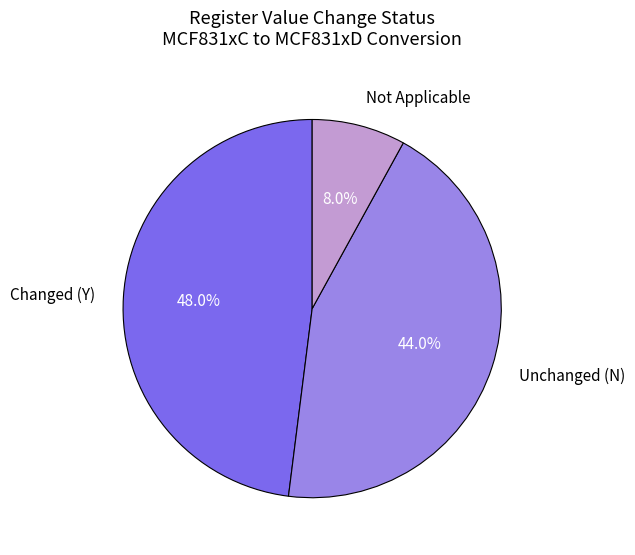

What is the largest slice in the pie chart?

Changed (Y)